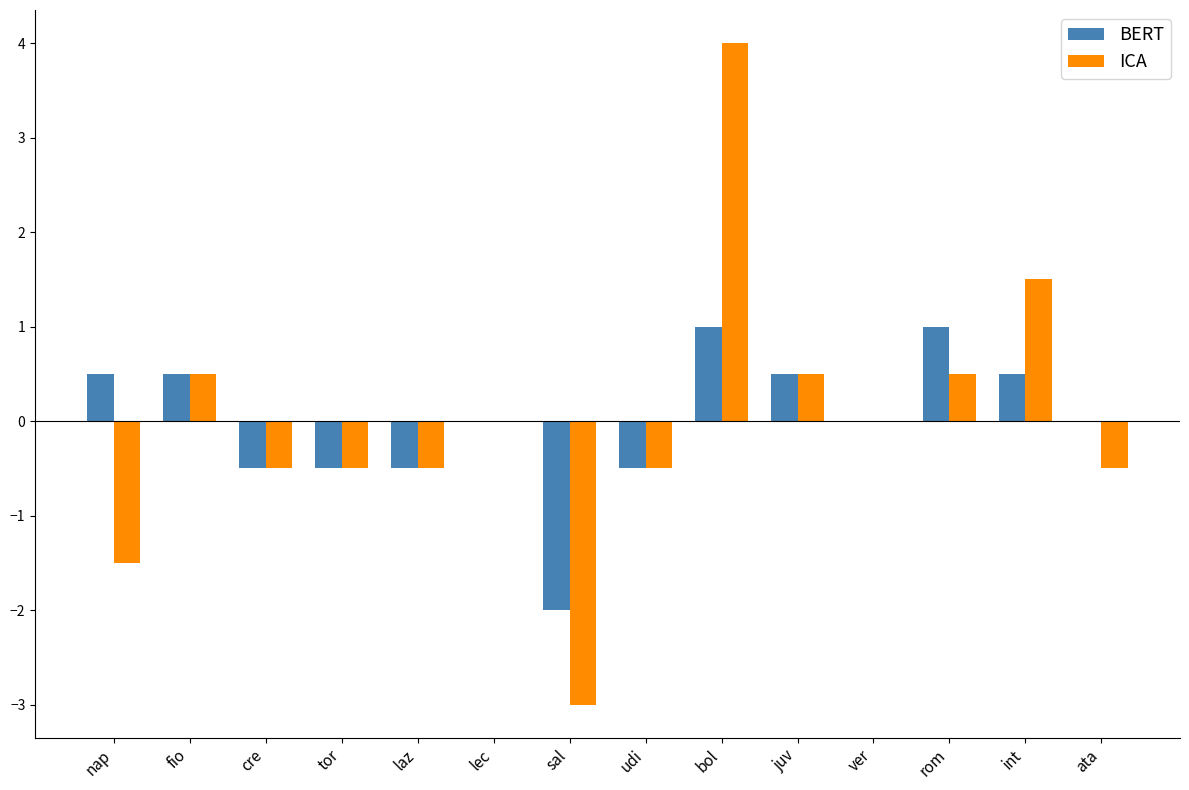

True or false: ICA has a value of 0.5 at fio.

True